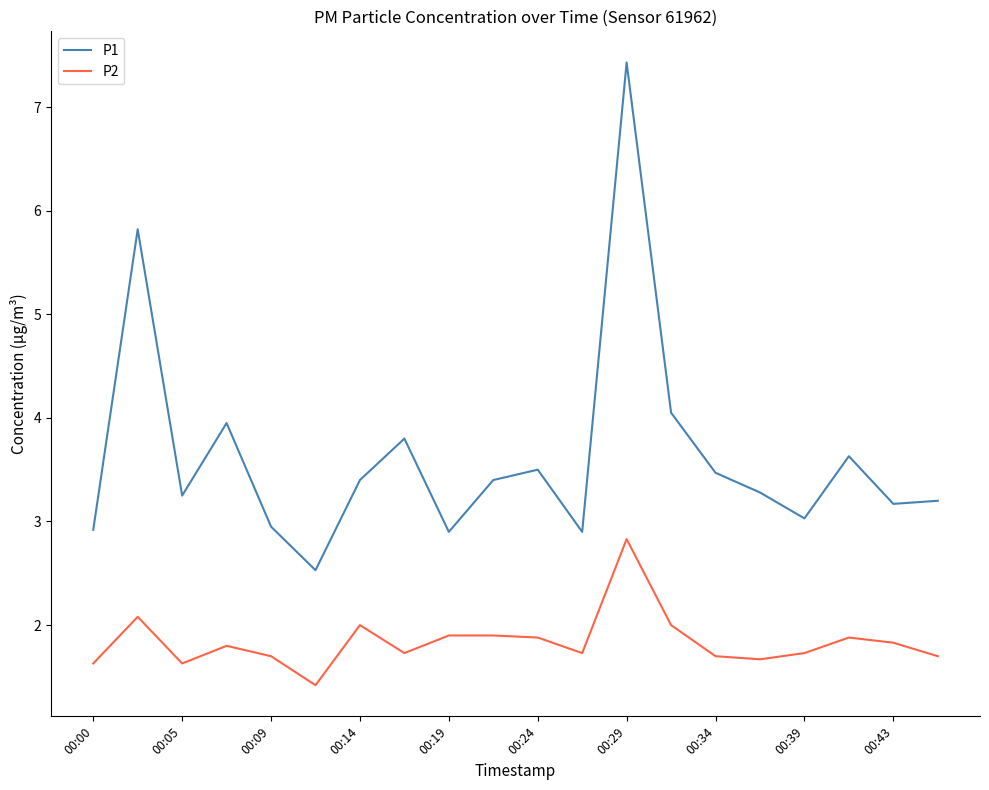

What are all the series names shown in the legend?

P1, P2